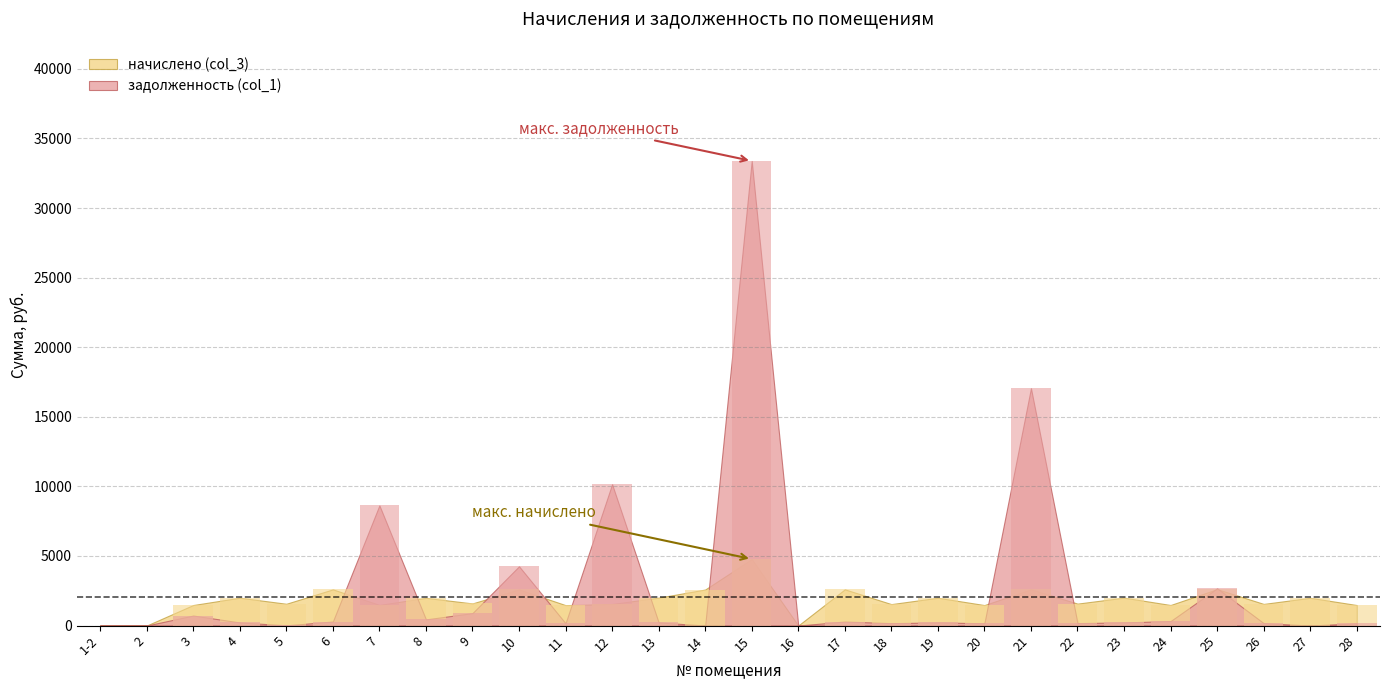

The начислено (col_3) series shows 2144.3 at 5. True or false?

False